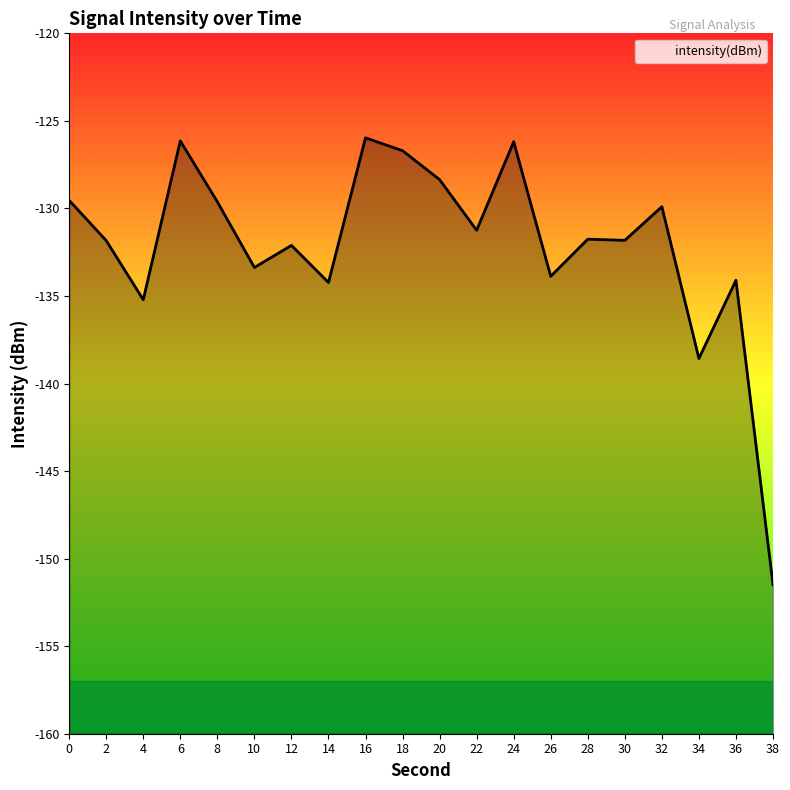

Which category has the highest value across all series?

16